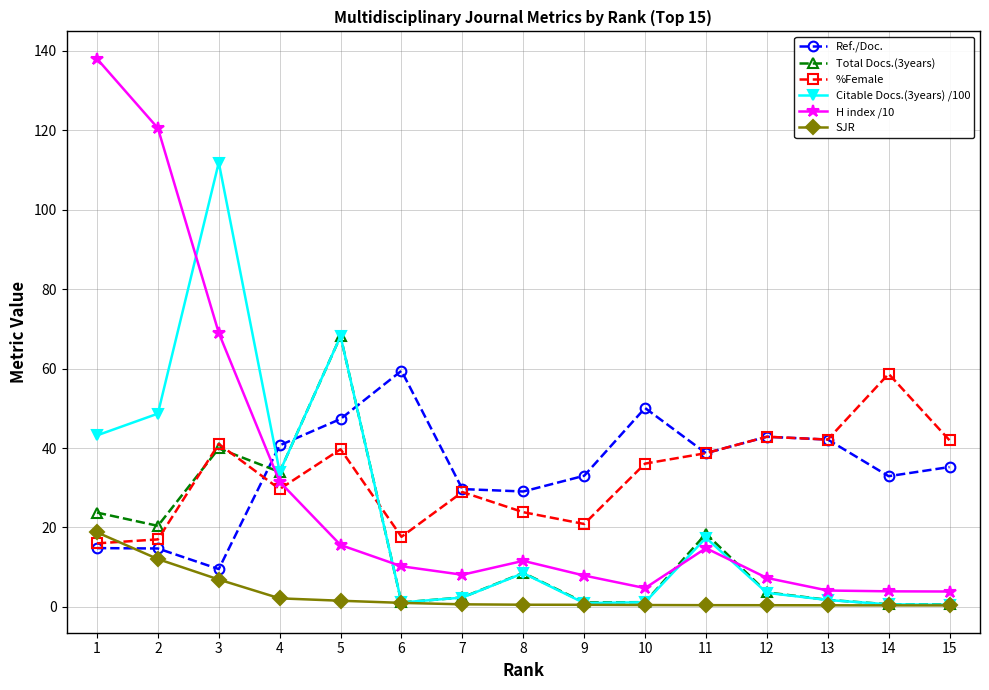

The %Female series shows 16.0 at 1. True or false?

True